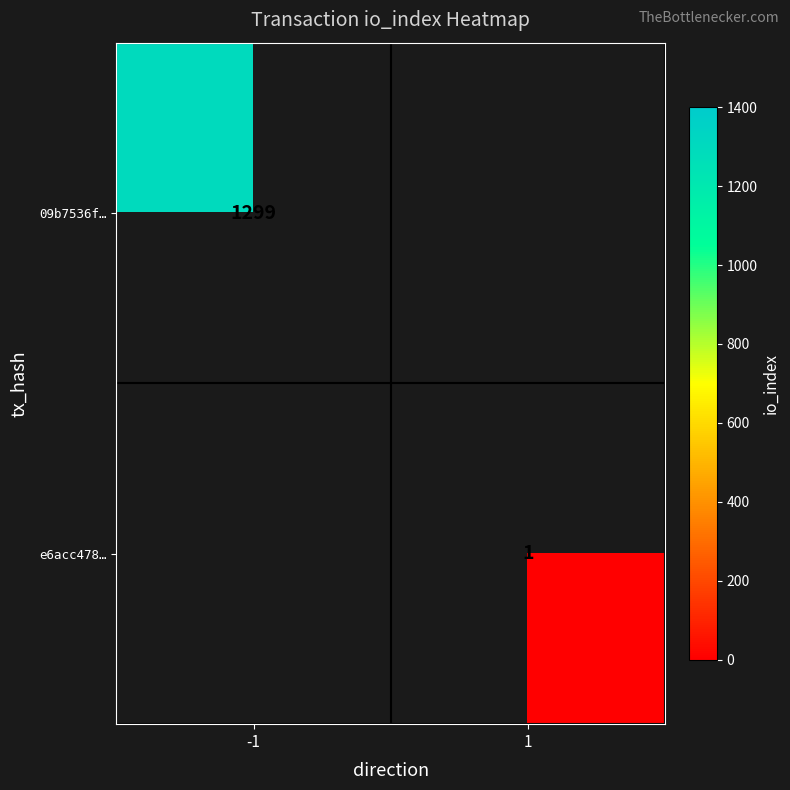

Is the value of 09b7536f… at -1 greater than the value of e6acc478… at 1?

Yes